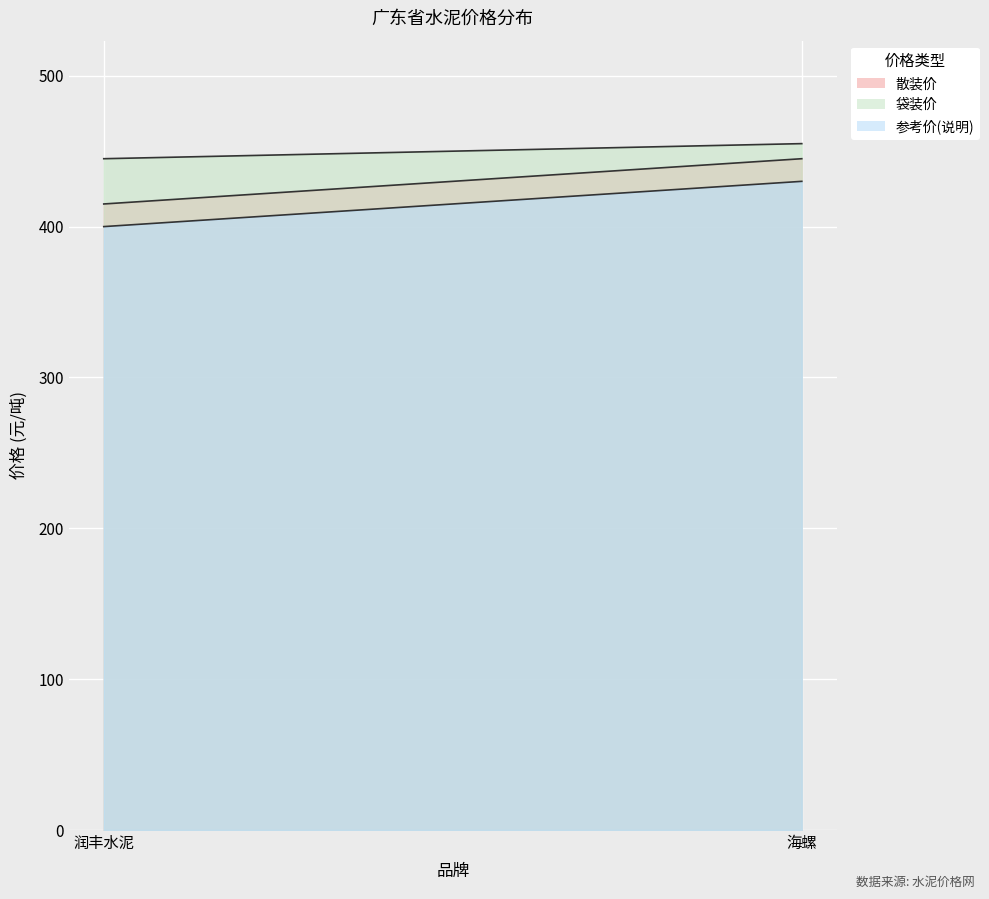

Reading left to right, what are all the values shown in this chart?

散装价: 润丰水泥=415	海螺=445
袋装价: 润丰水泥=445	海螺=455
参考价(说明): 润丰水泥=400	海螺=430